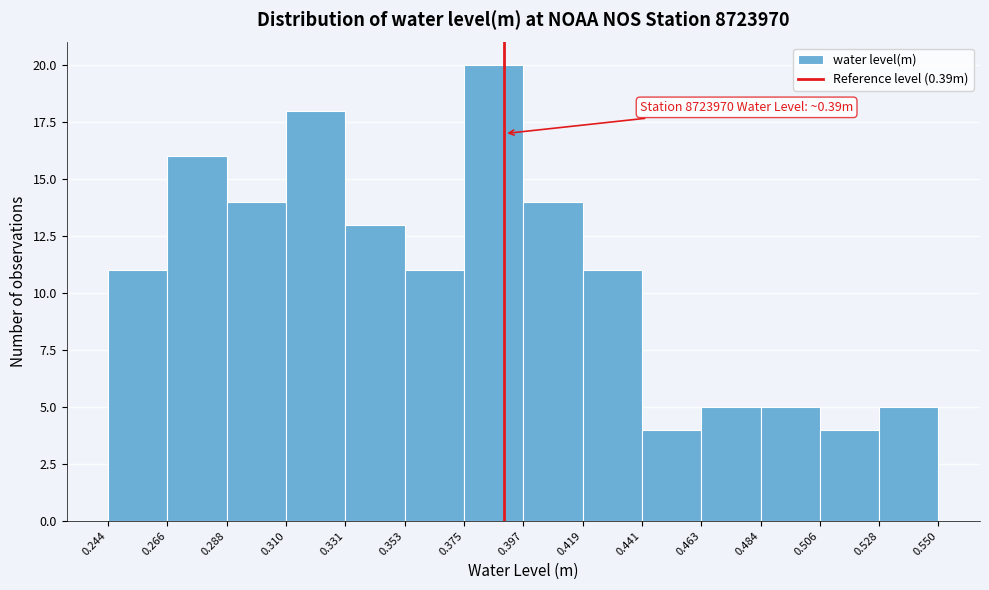

Which range on the x-axis has the tallest bar?

0.375 to 0.397